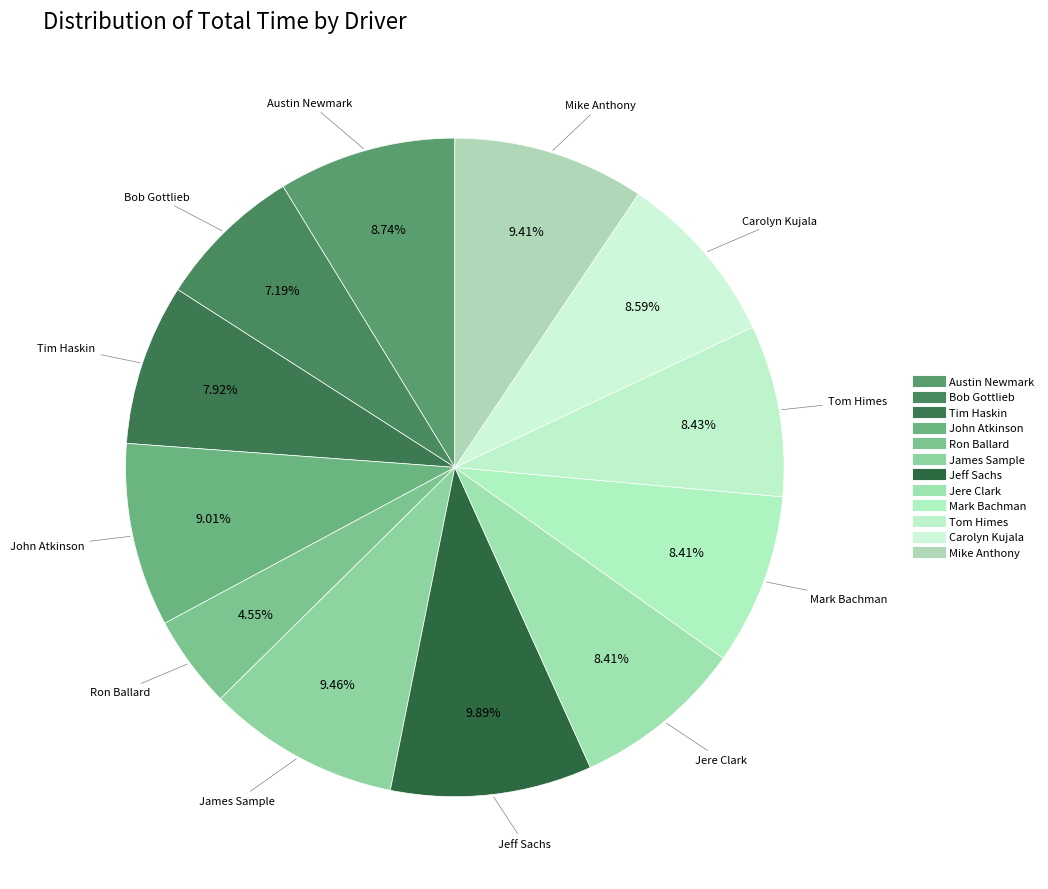

How many segments does this pie chart have?

12